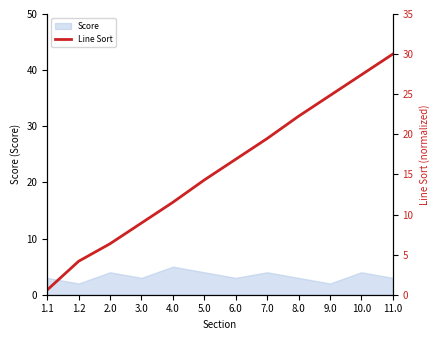

The chart shows a value of 27.4 at 10.0. True or false?

True